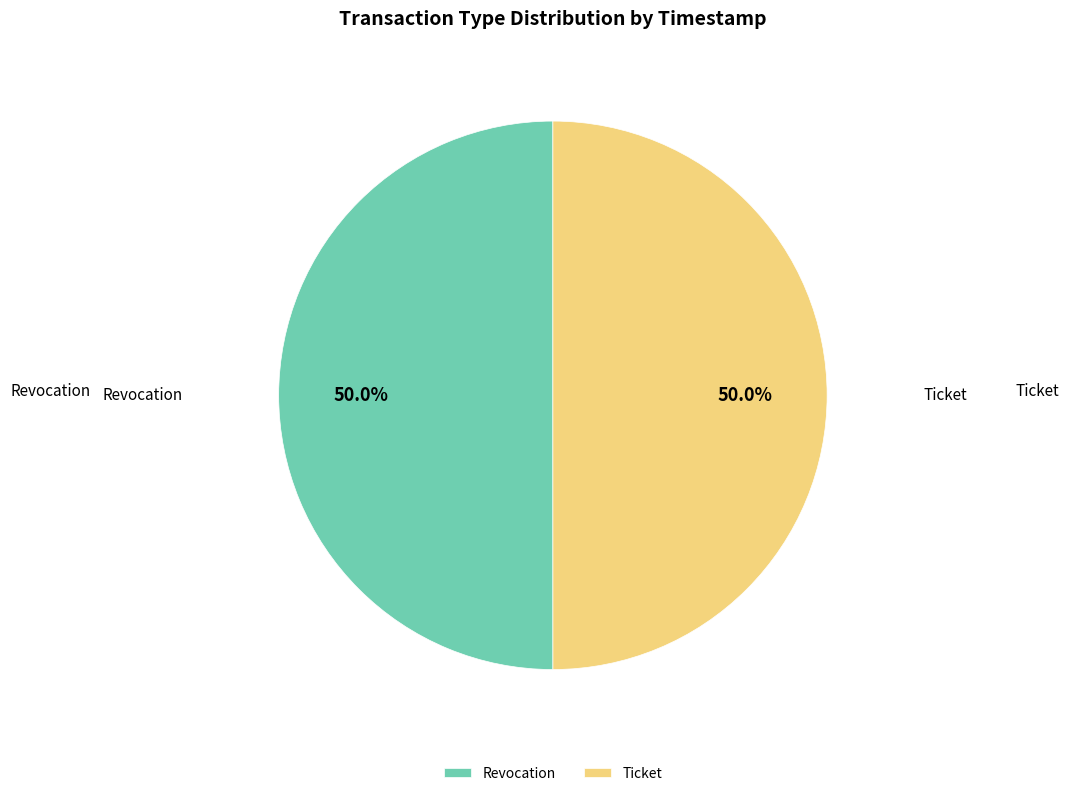

Is it true that Revocation is 50% of the pie?

True